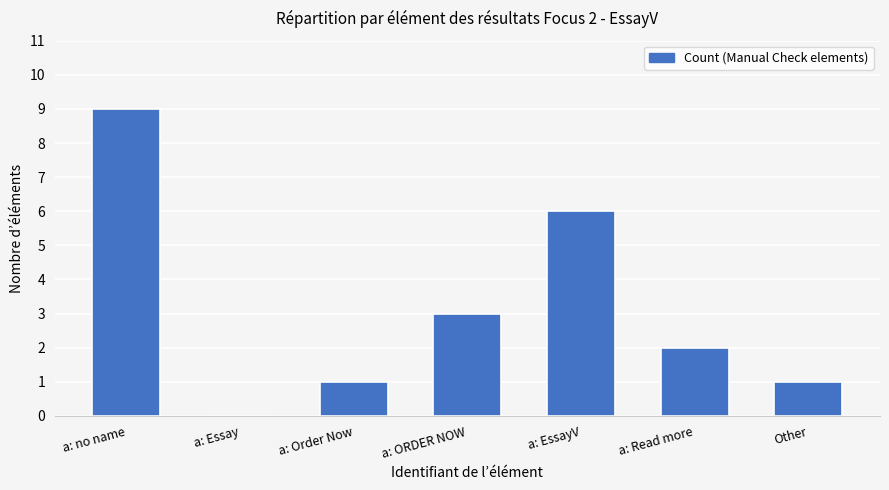

What is the sum of all values?

22